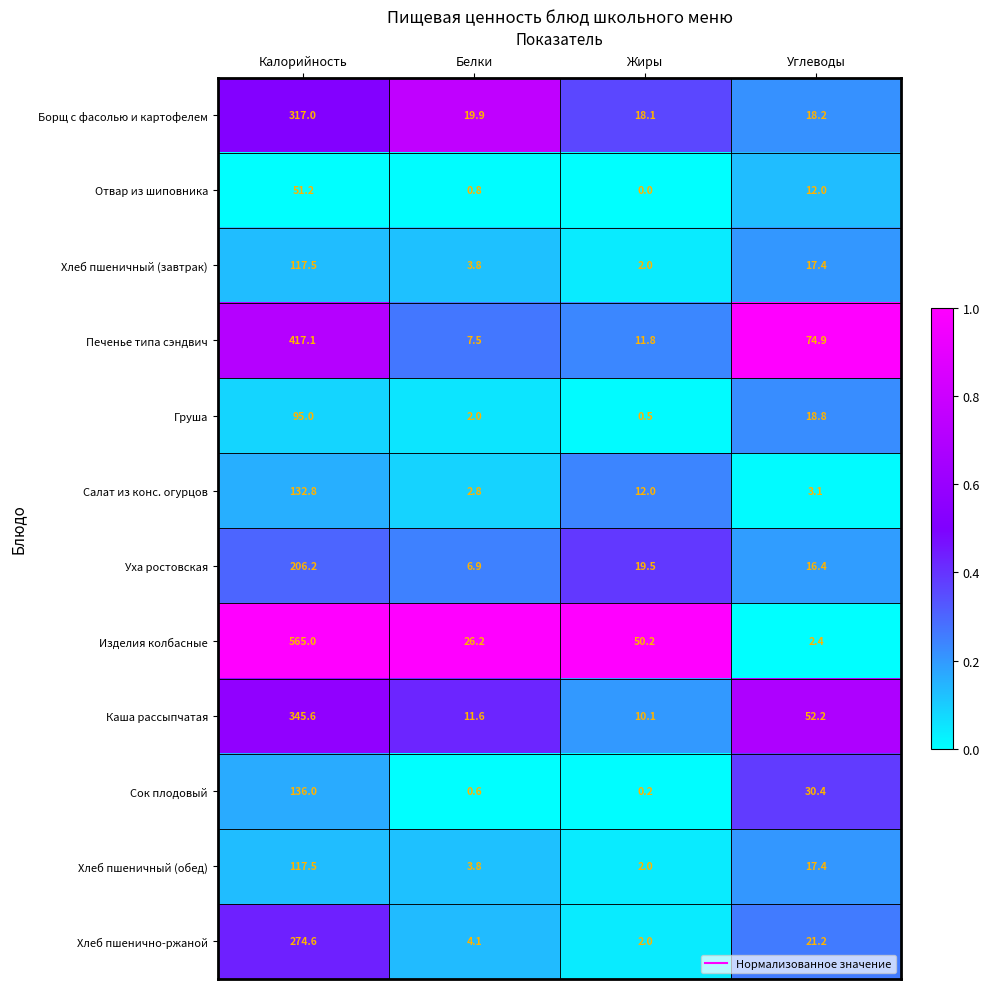

What is the sum of the Уха ростовская values at Углеводы and Белки?

23.3